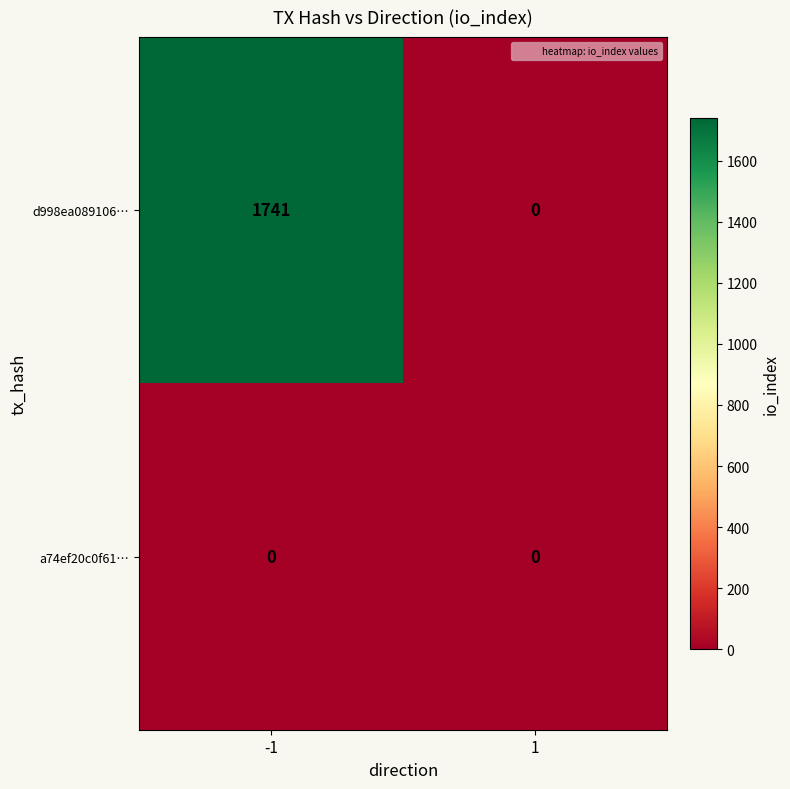

Which series has the widest spread of values?

d998ea089106…